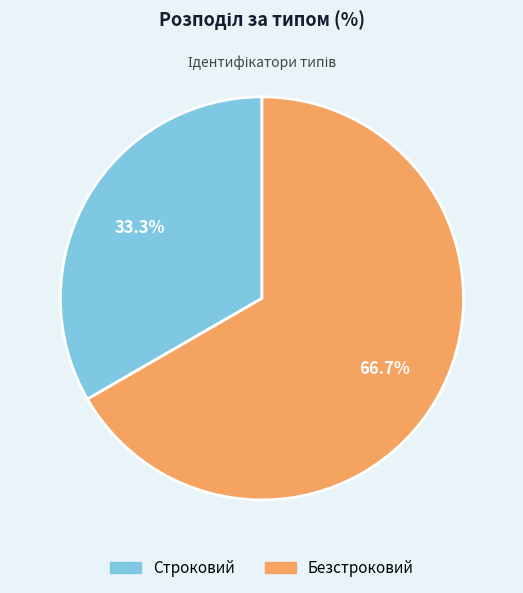

Is it true that Строковий is 33% of the pie?

True